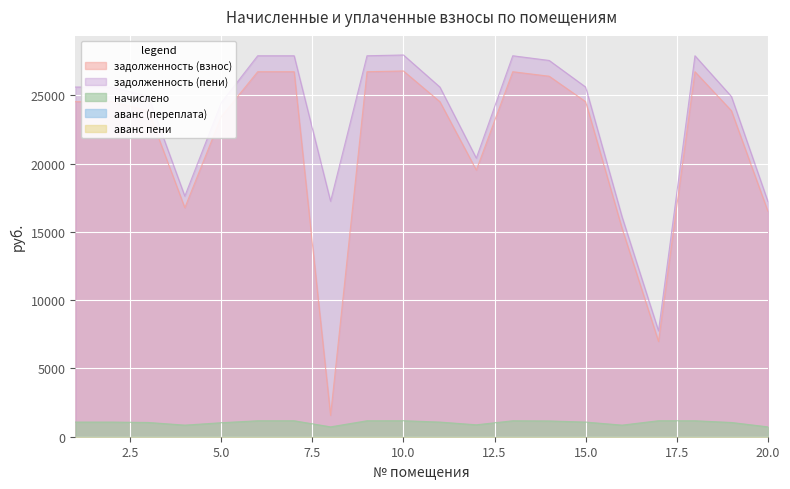

What is the maximum value shown in the chart?

27956.6